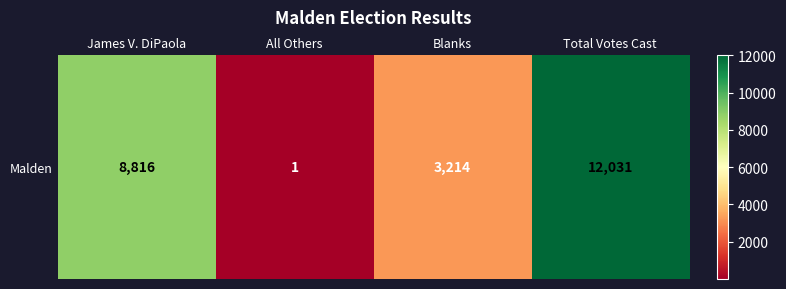

True or false: the data shows 12031 at Total Votes Cast.

True